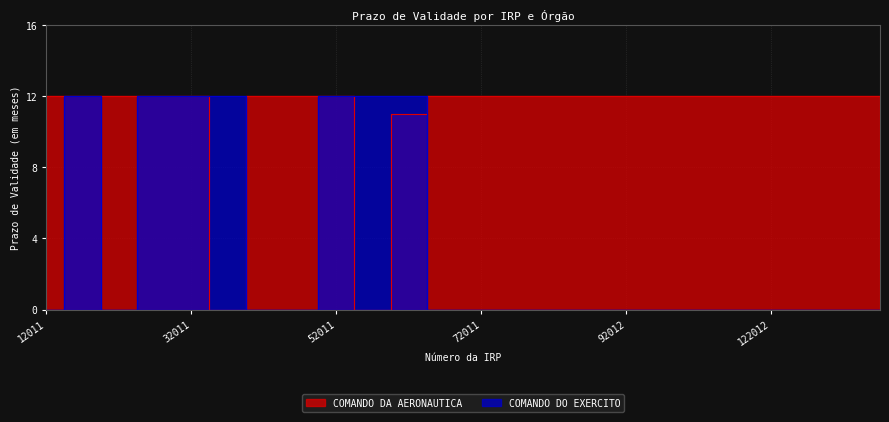

Which category has the highest value in the COMANDO DO EXERCITO series?

12012